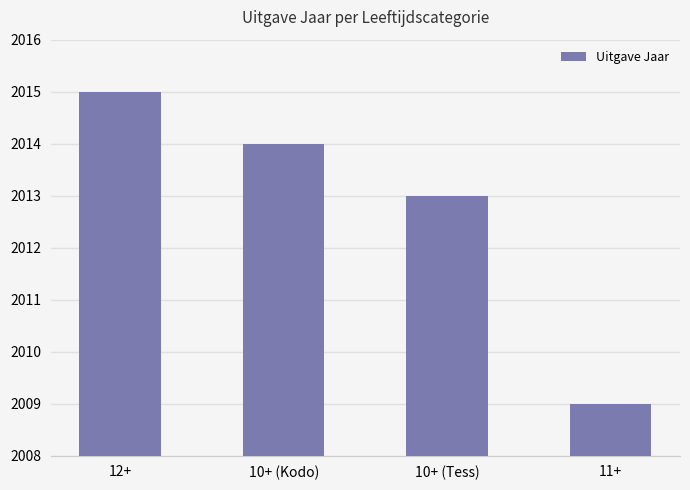

Reading left to right, transcribe all the data shown in this chart.

2015	2014	2013	2009